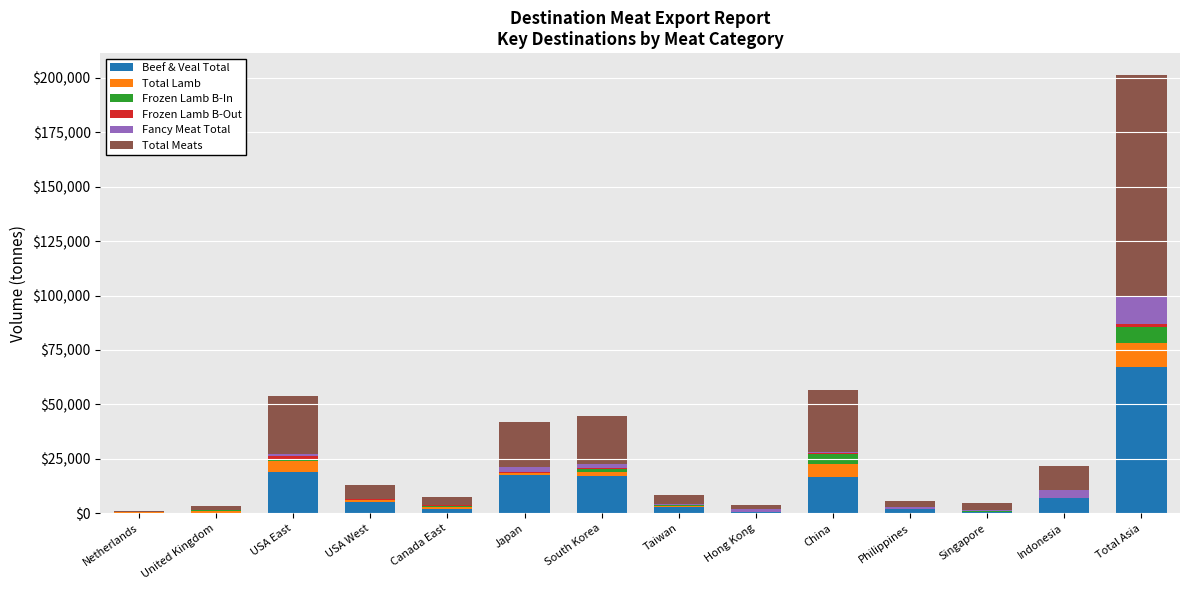

What is the highest value of the Beef & Veal Total series?

67206.9